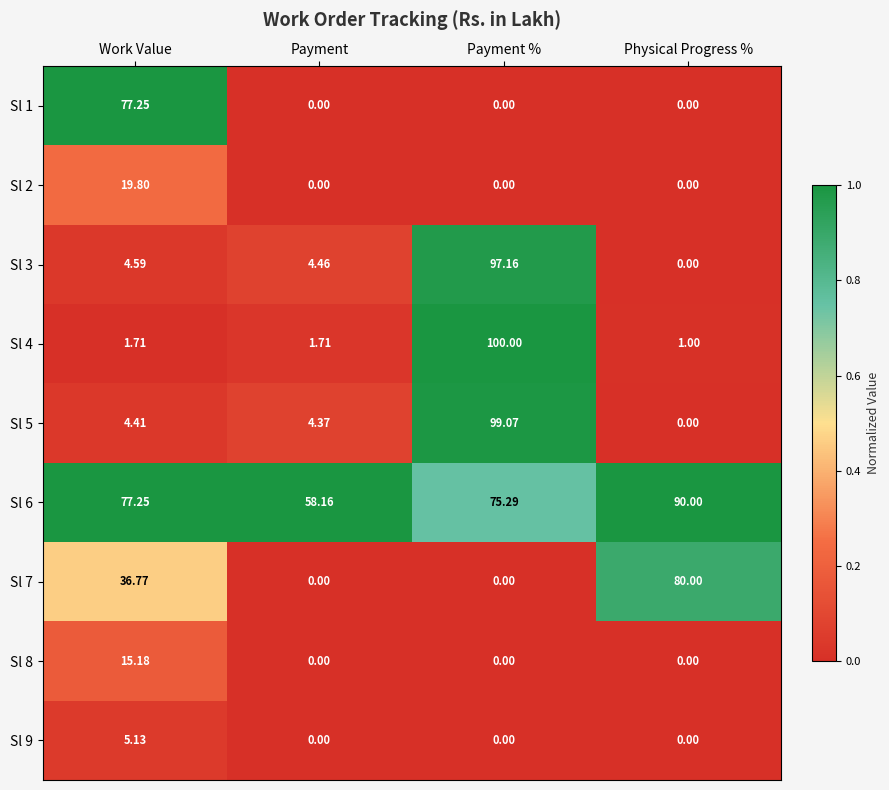

At how many categories does at least one series exceed 0?

4